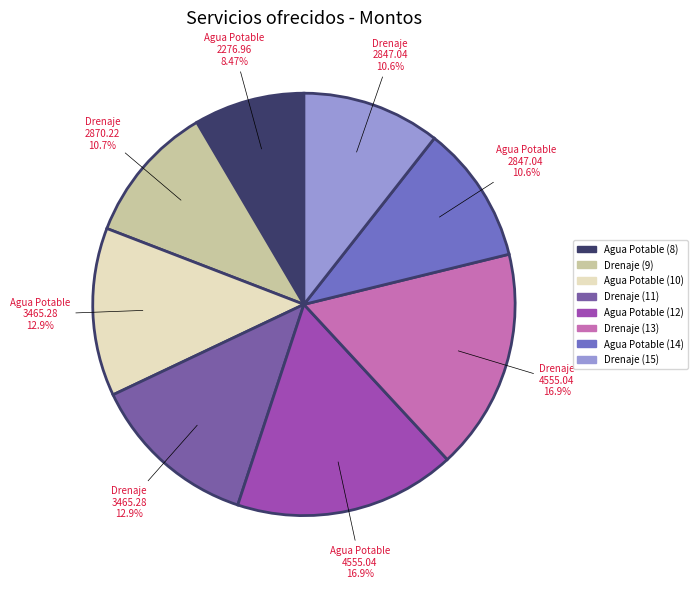

To the nearest percent, what is the difference between the Drenaje (9) and Agua Potable (8) slice percentages?

2%